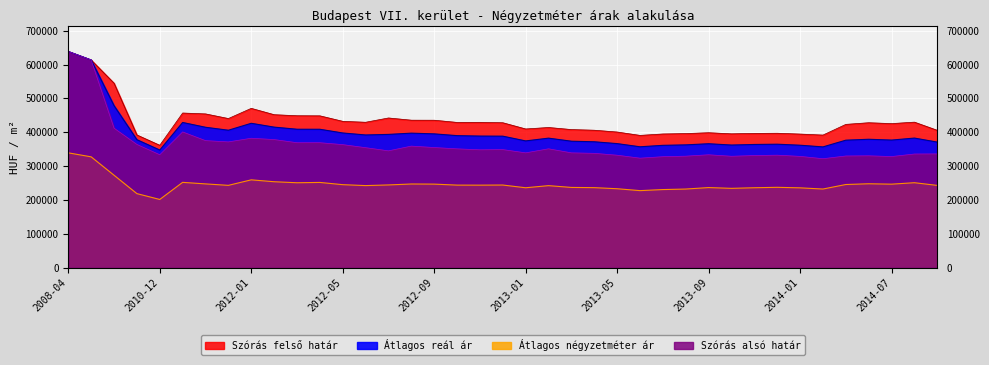

What are all the series names shown in the legend?

Atlagos_negyzetmeter_ar, Szoras_felso_hatar, Atlagos_real_ar, Szoras_also_hatar